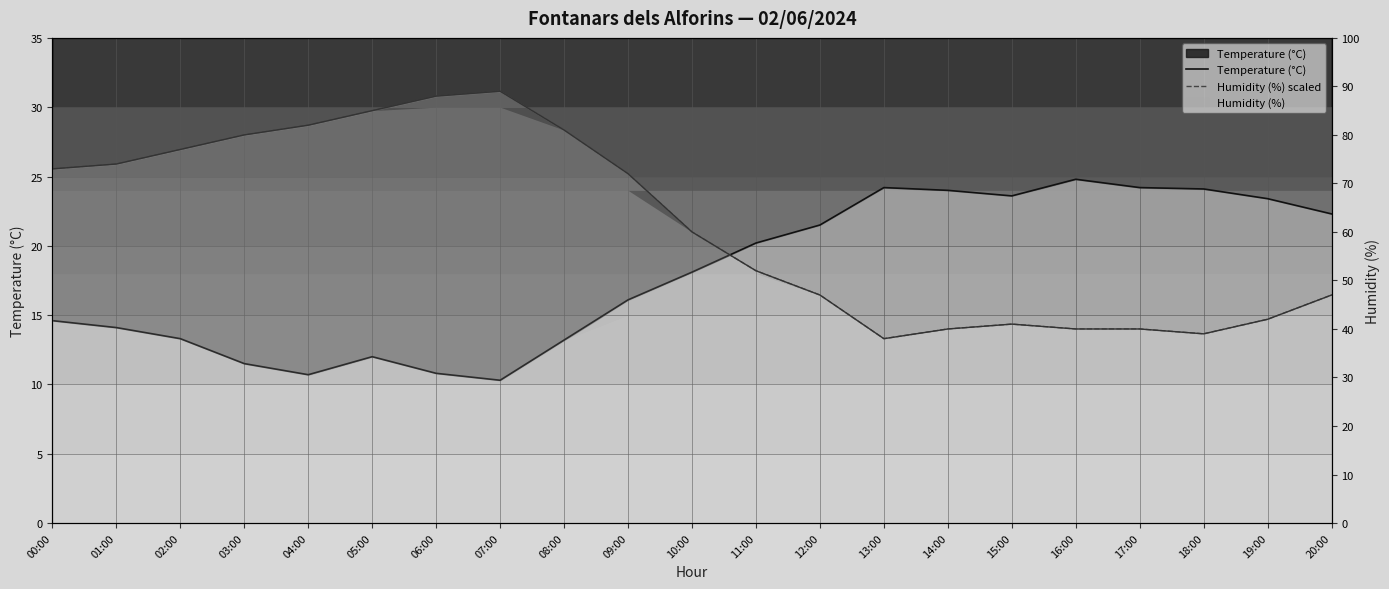

The Humidity (%) scaled series shows 25.9 at 01:00. True or false?

True